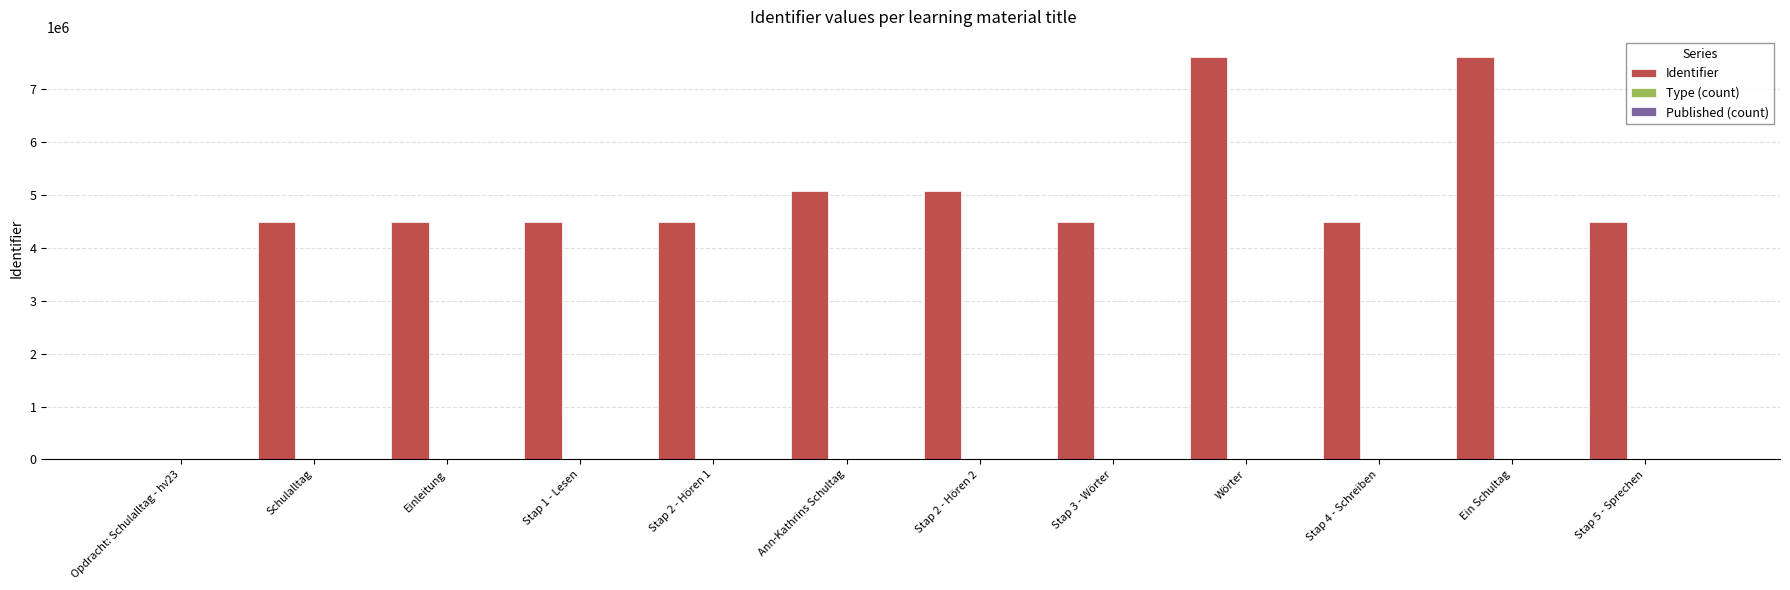

How many positive values are there?

11